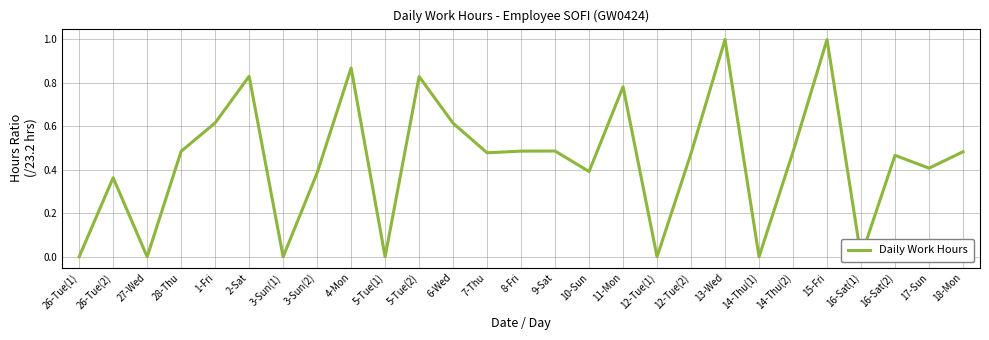

Which has a higher value, 10-Sun or 26-Tue(2)?

10-Sun